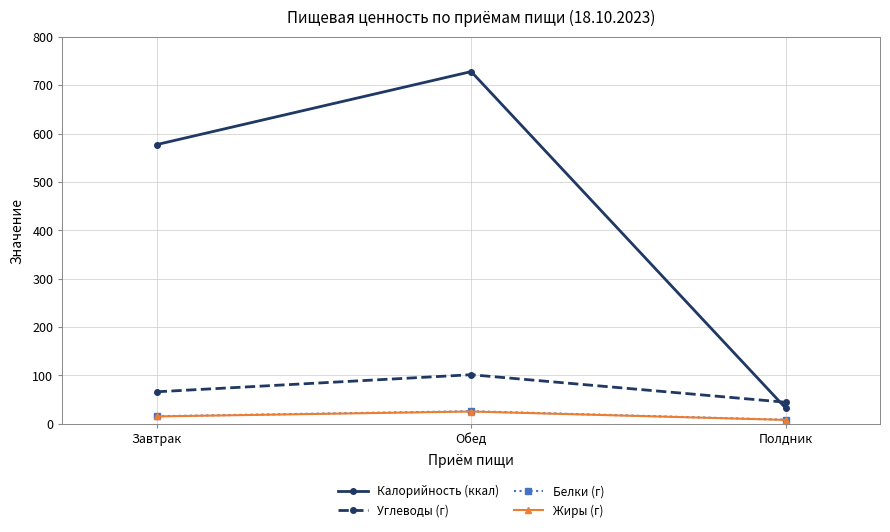

Between Завтрак and Обед, which series saw the biggest shift?

Калорийность (ккал)